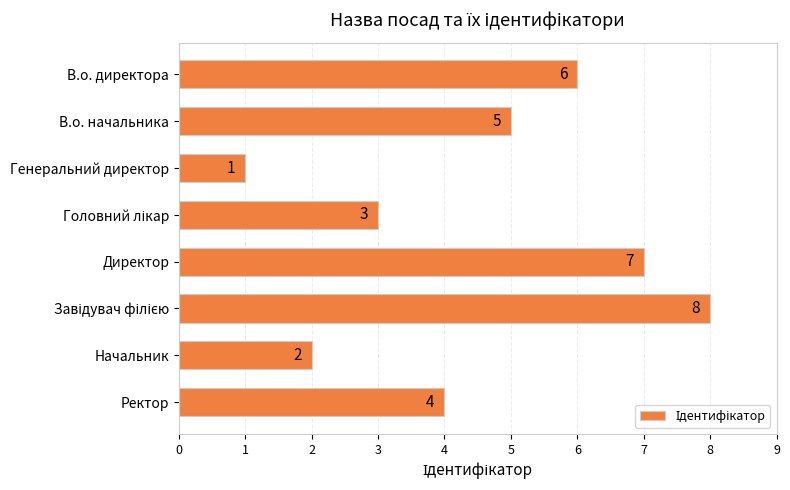

Where is the data nearest to the value 4?

Ректор